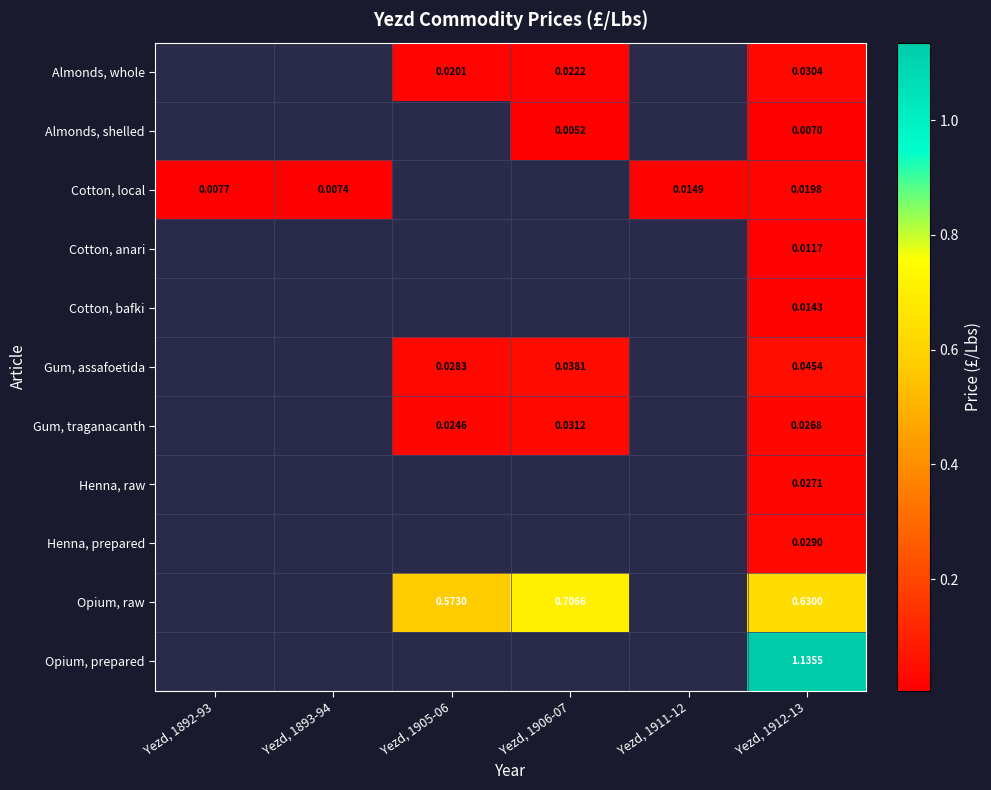

How many values in the Almonds, whole series exceed 0?

3